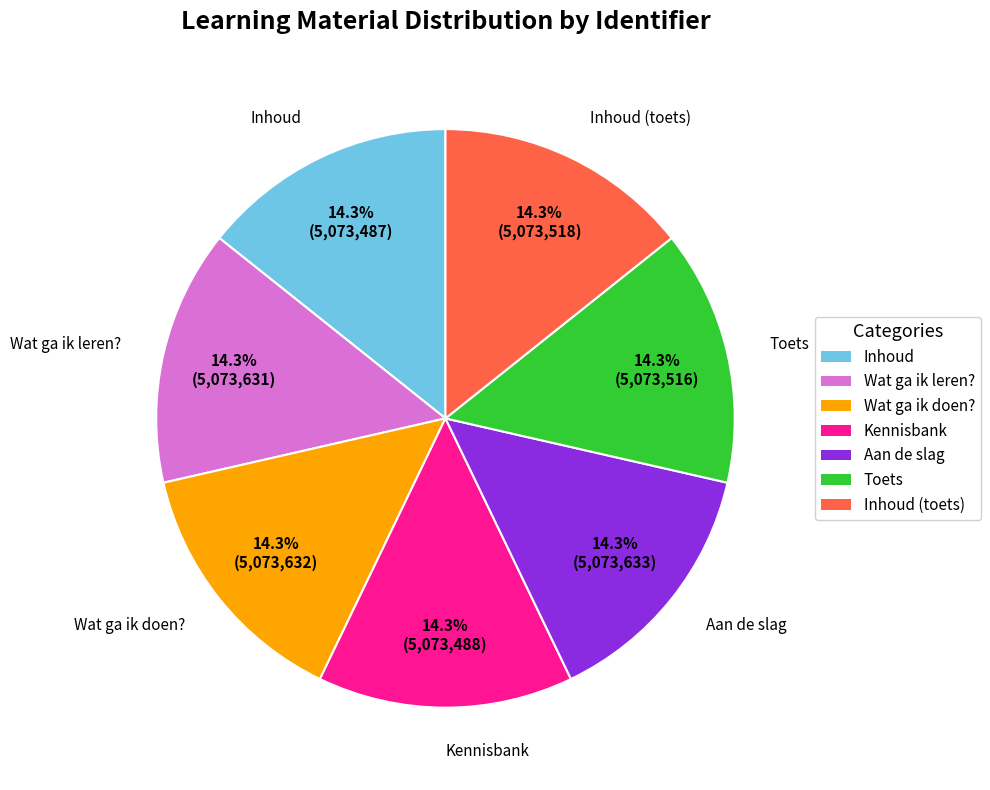

What is the total percentage of Inhoud and Wat ga ik leren??

28.6%